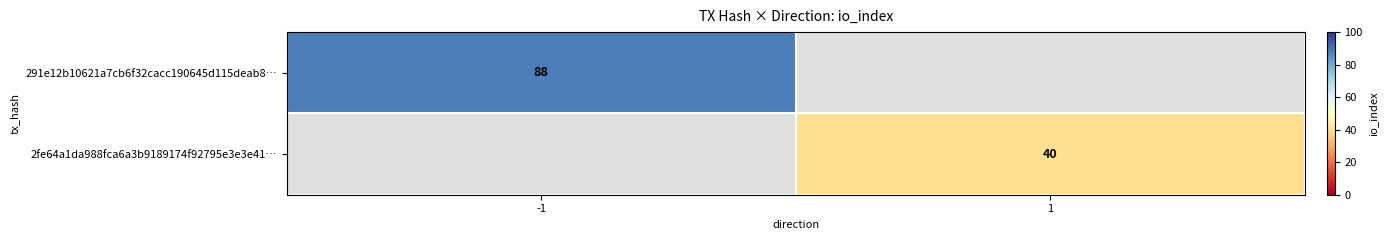

What is the minimum value shown in the chart?

40.0